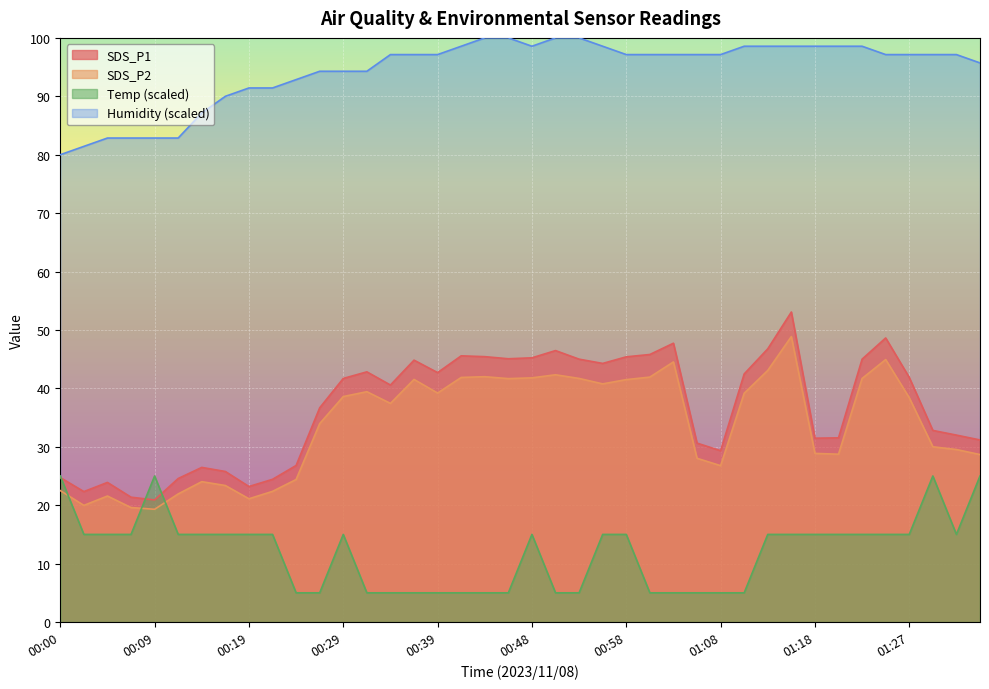

Which category has the lowest value across all series?

00:24